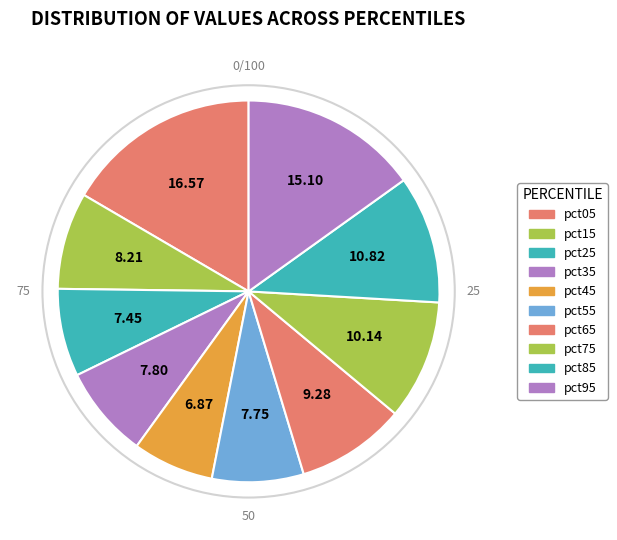

What portion of the pie excludes pct25?

92.6%